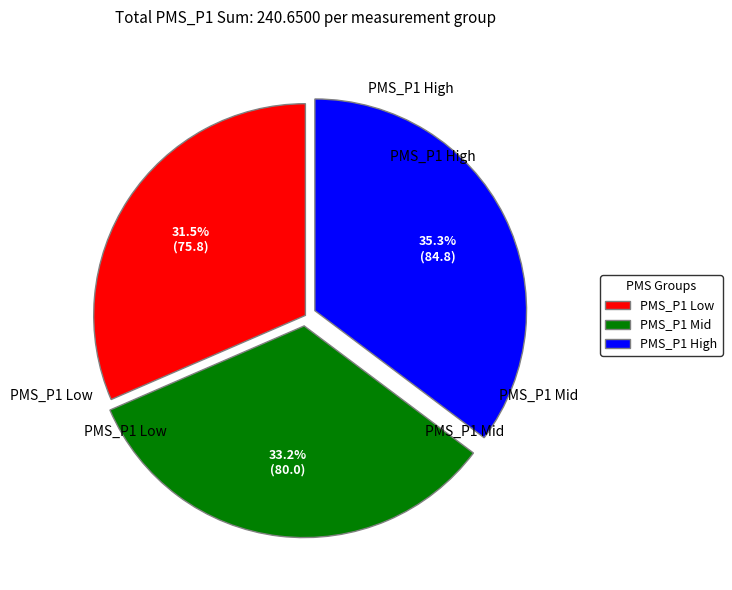

Is there a majority slice in this chart?

No